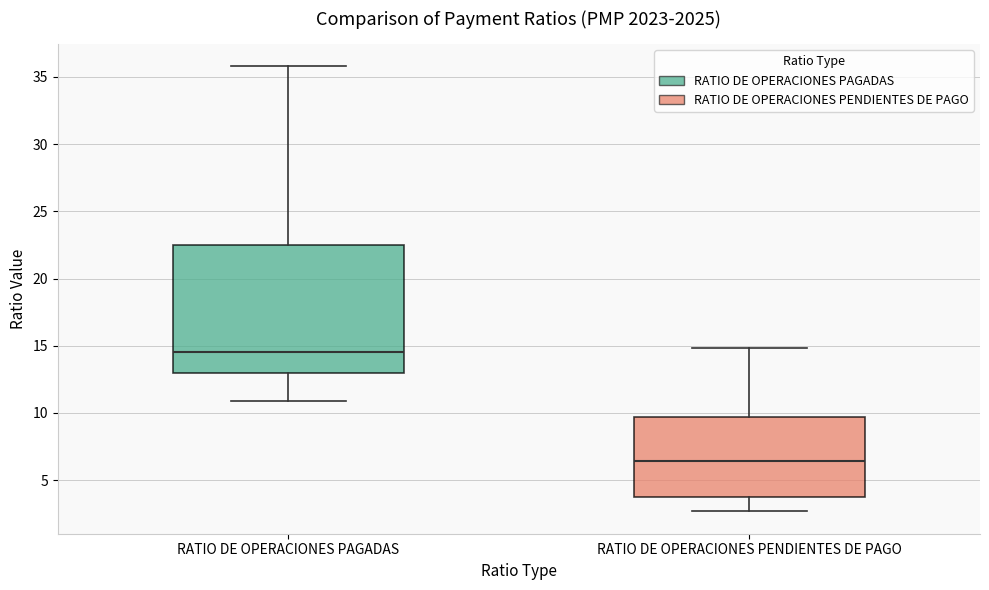

Where does the lower whisker of the box for RATIO DE OPERACIONES PENDIENTES DE PAGO end on the y-axis? The values are not printed on the chart, so give them approximately, as read against the axis.

2.5